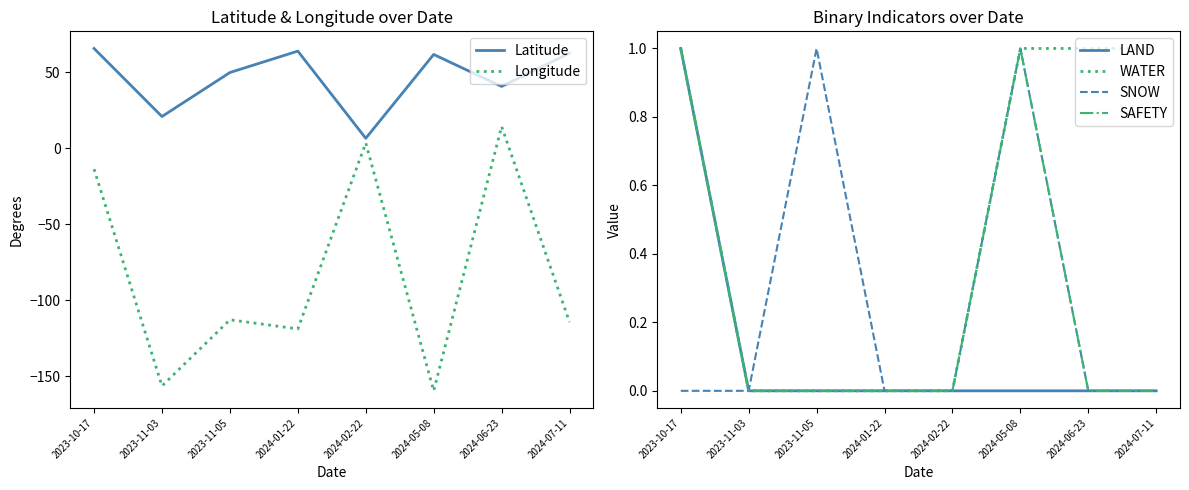

Is it true that LAND equals -0.7 at 2024-06-23?

False